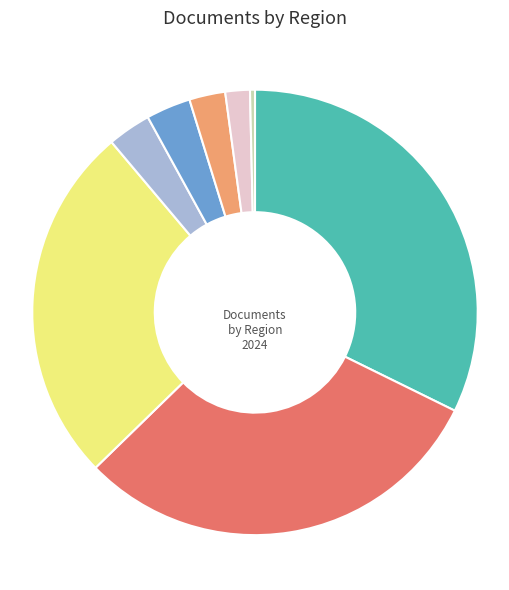

Is there any slice that represents more than half of the pie?

No